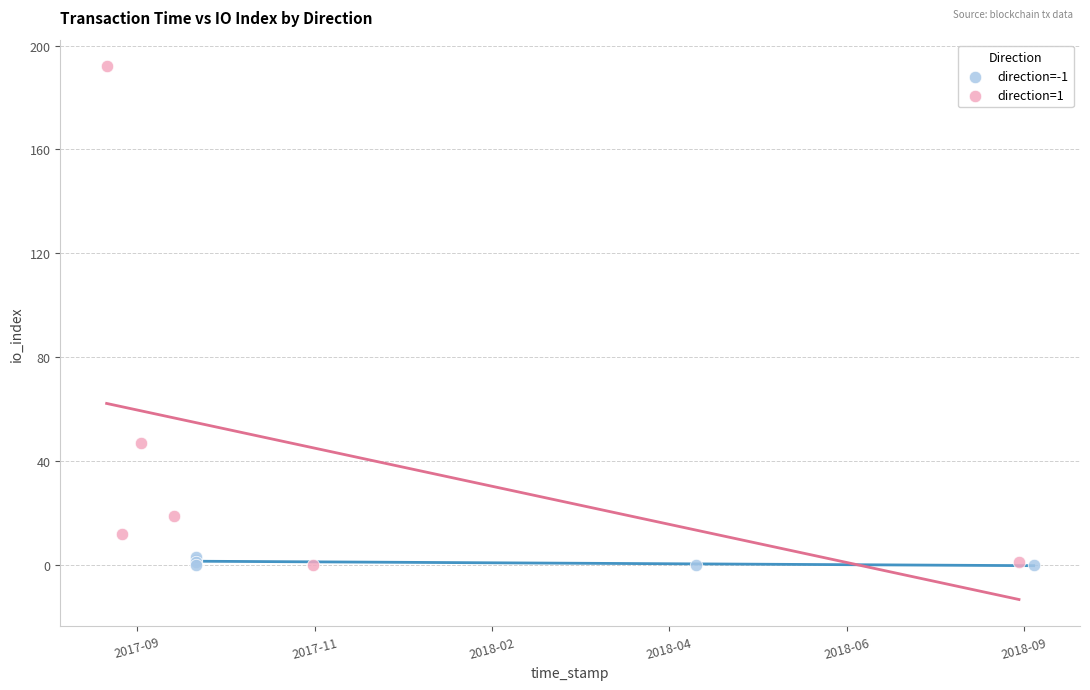

Which series contains the highest Y value?

direction=1